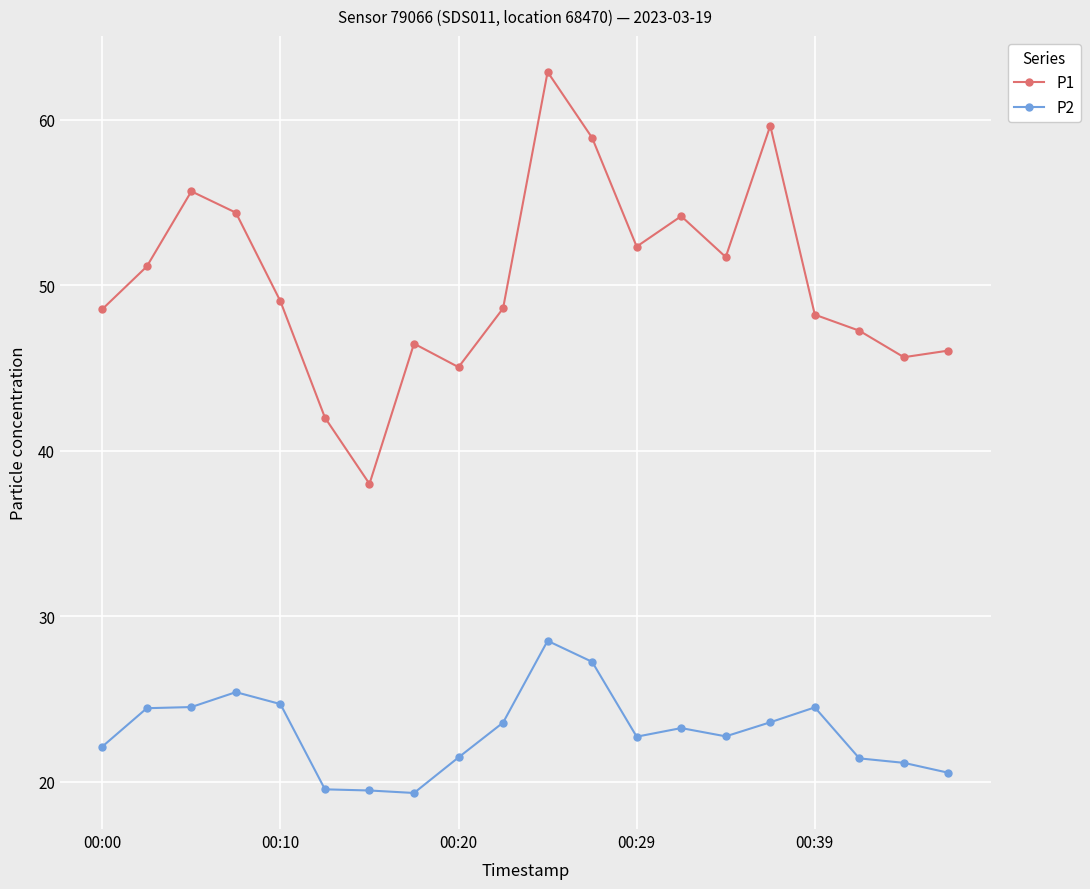

Rank the series by their maximum value, from highest to lowest.

P1, P2